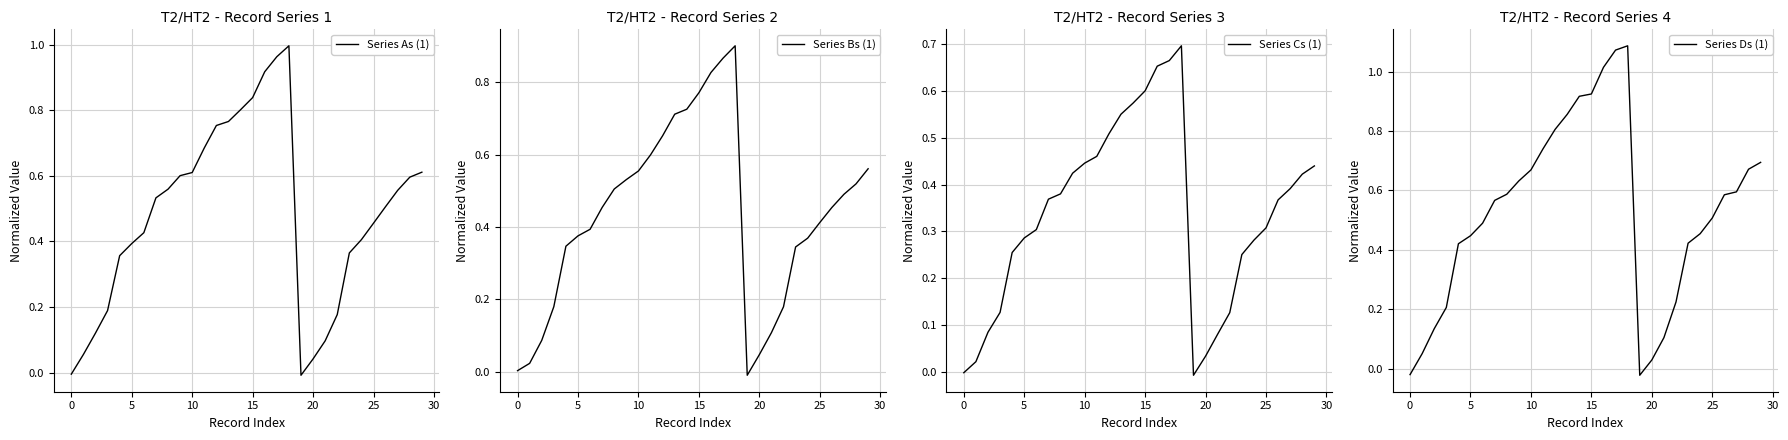

True or false: Series Ds (1) and Series Bs (1) cross at least once.

True